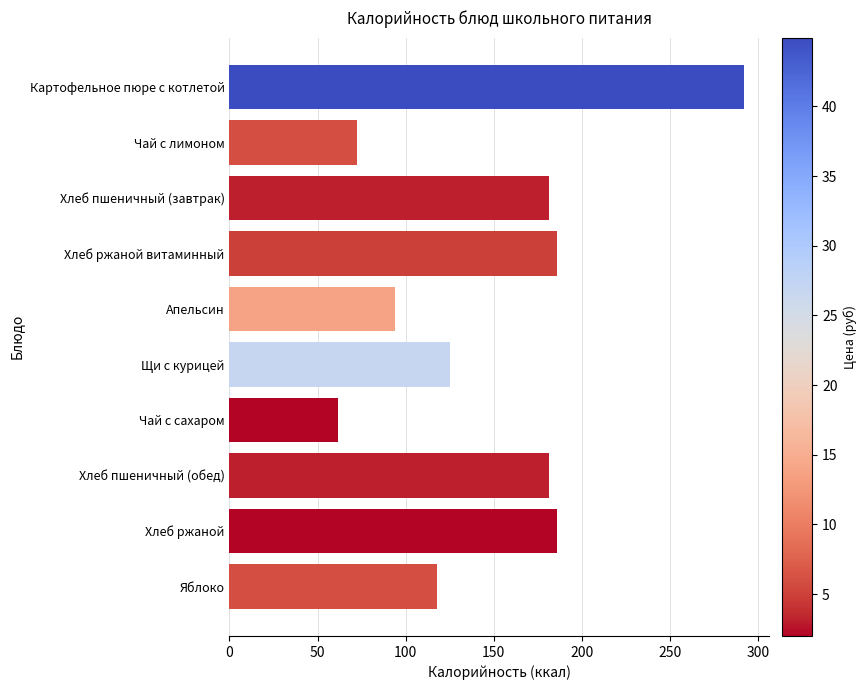

What is the difference between the maximum and minimum values?

230.3